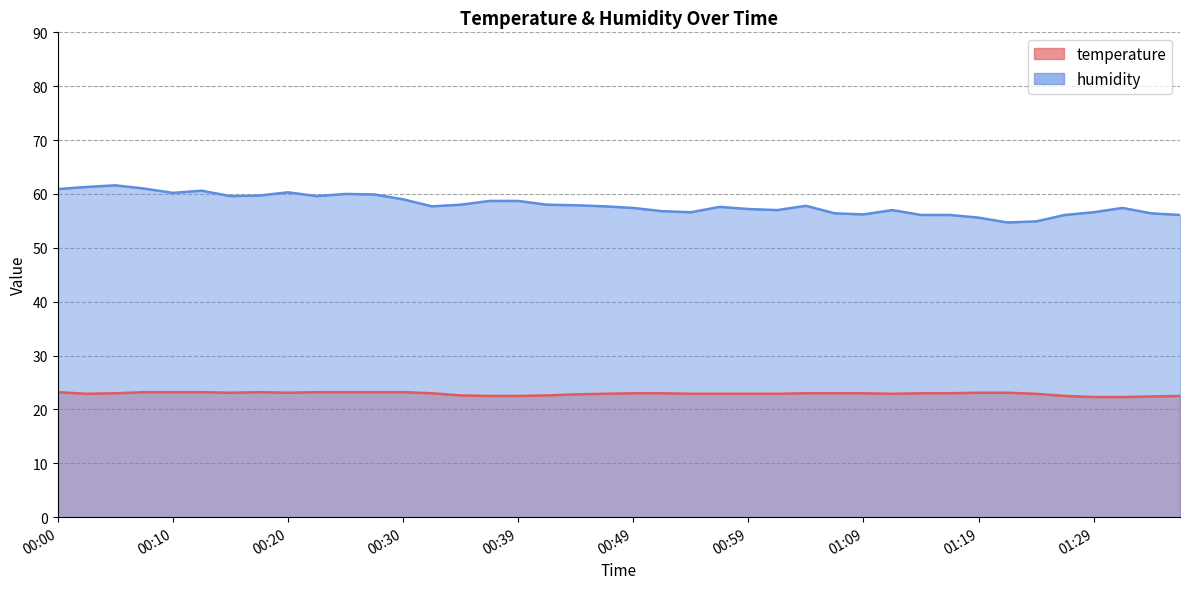

What position from the right is 00:35?

26